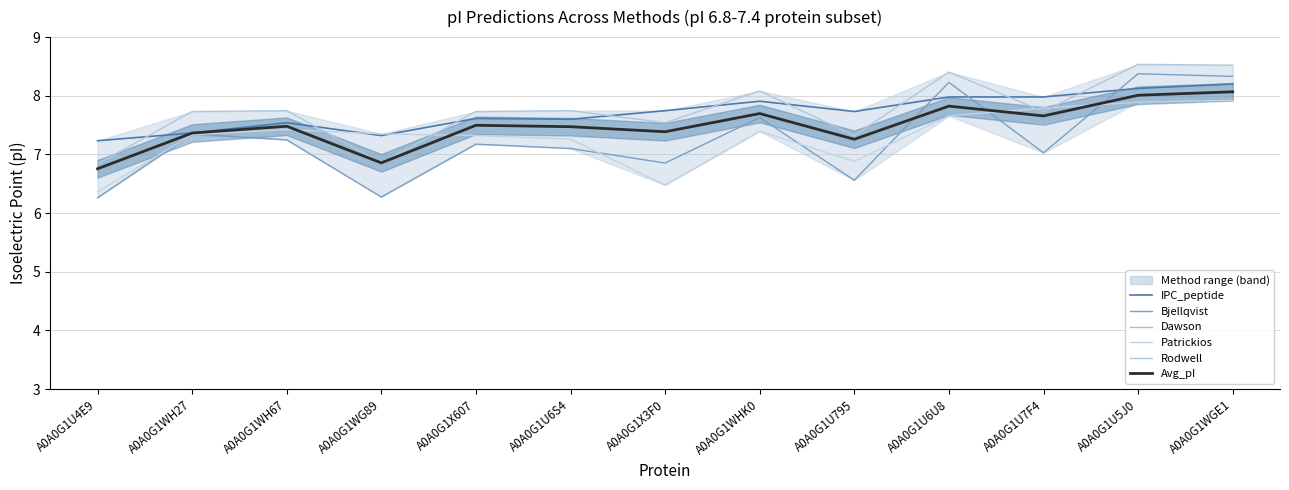

At which label does Avg_pI reach its minimum?

A0A0G1U4E9